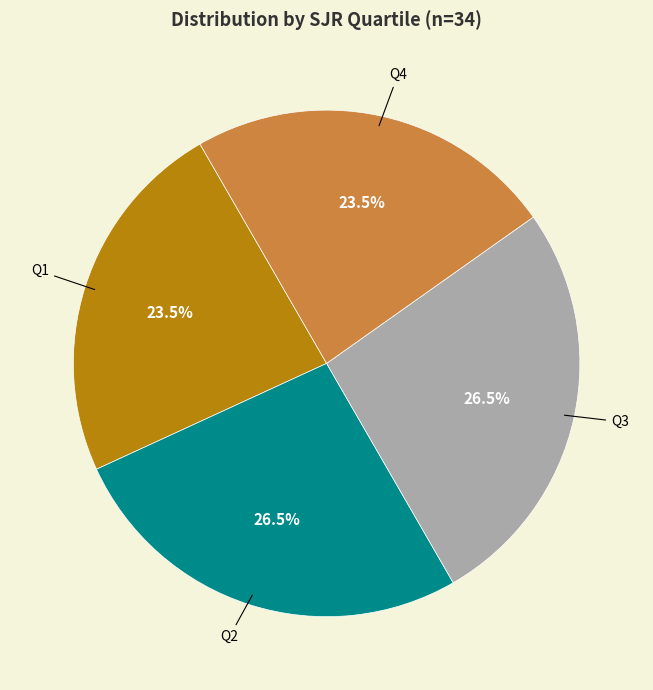

Does Q2 account for over 50% of the chart?

No